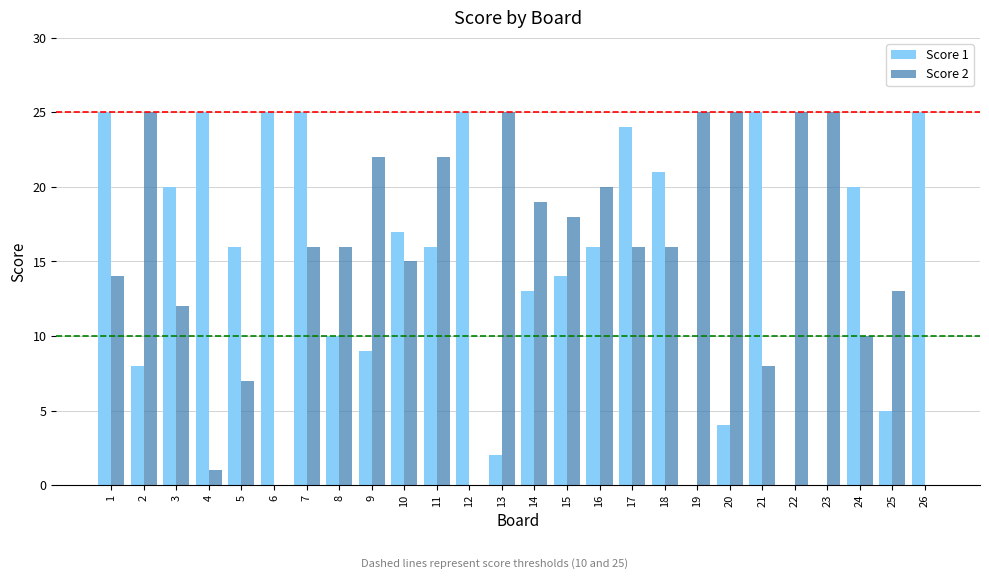

Count the number of data series in this chart.

2